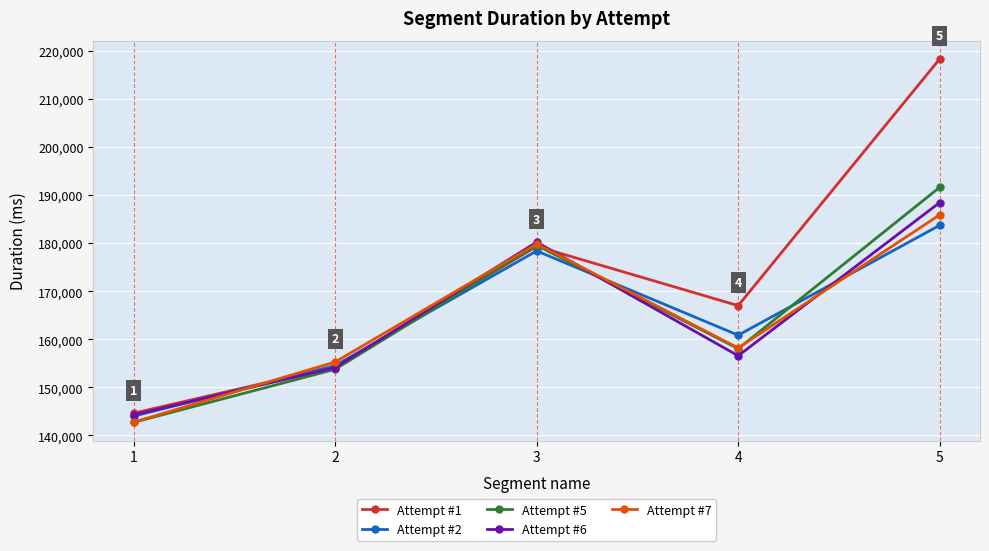

The value of Attempt #5 at 2 is 153753. True or false?

True